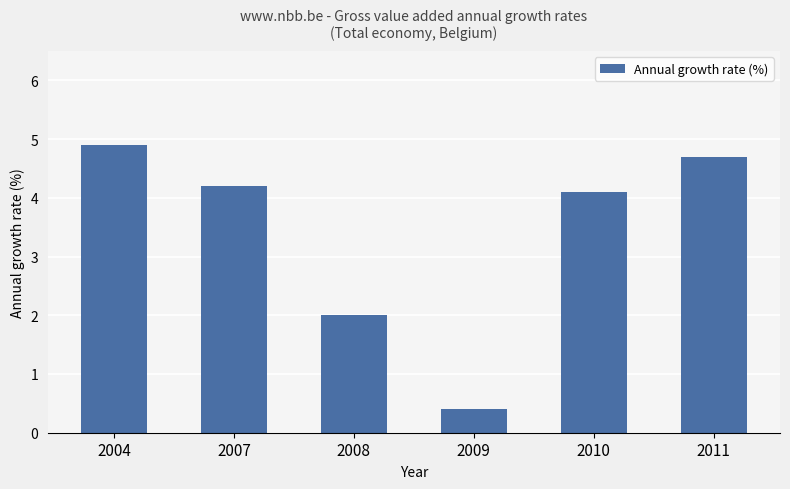

Reading left to right, transcribe all the data shown in this chart.

2004=4.9	2007=4.2	2008=2.0	2009=0.4	2010=4.1	2011=4.7